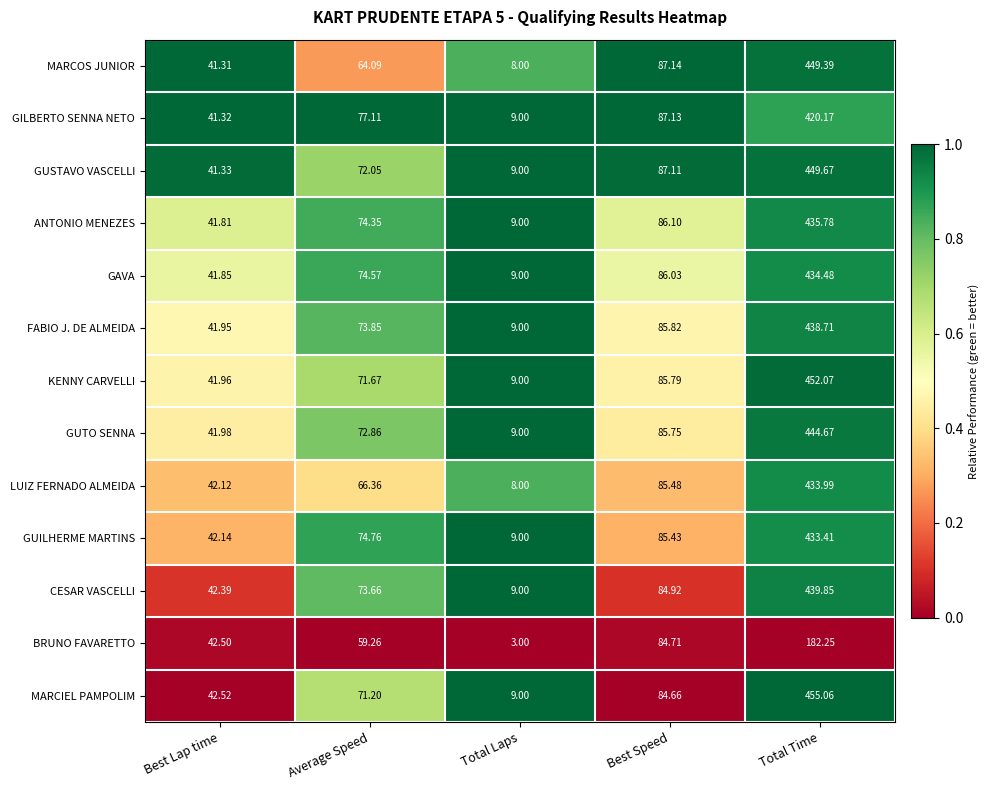

At which label does GAVA reach its peak?

Total Time